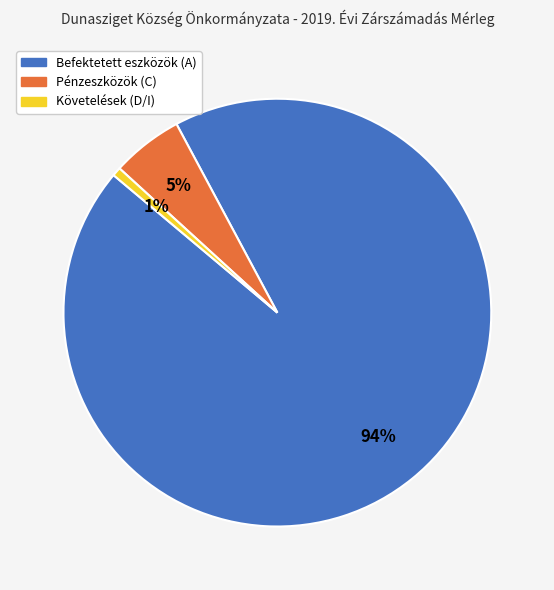

Which has a higher value, Befektetett eszközök (A) or Pénzeszközök (C)?

Befektetett eszközök (A)